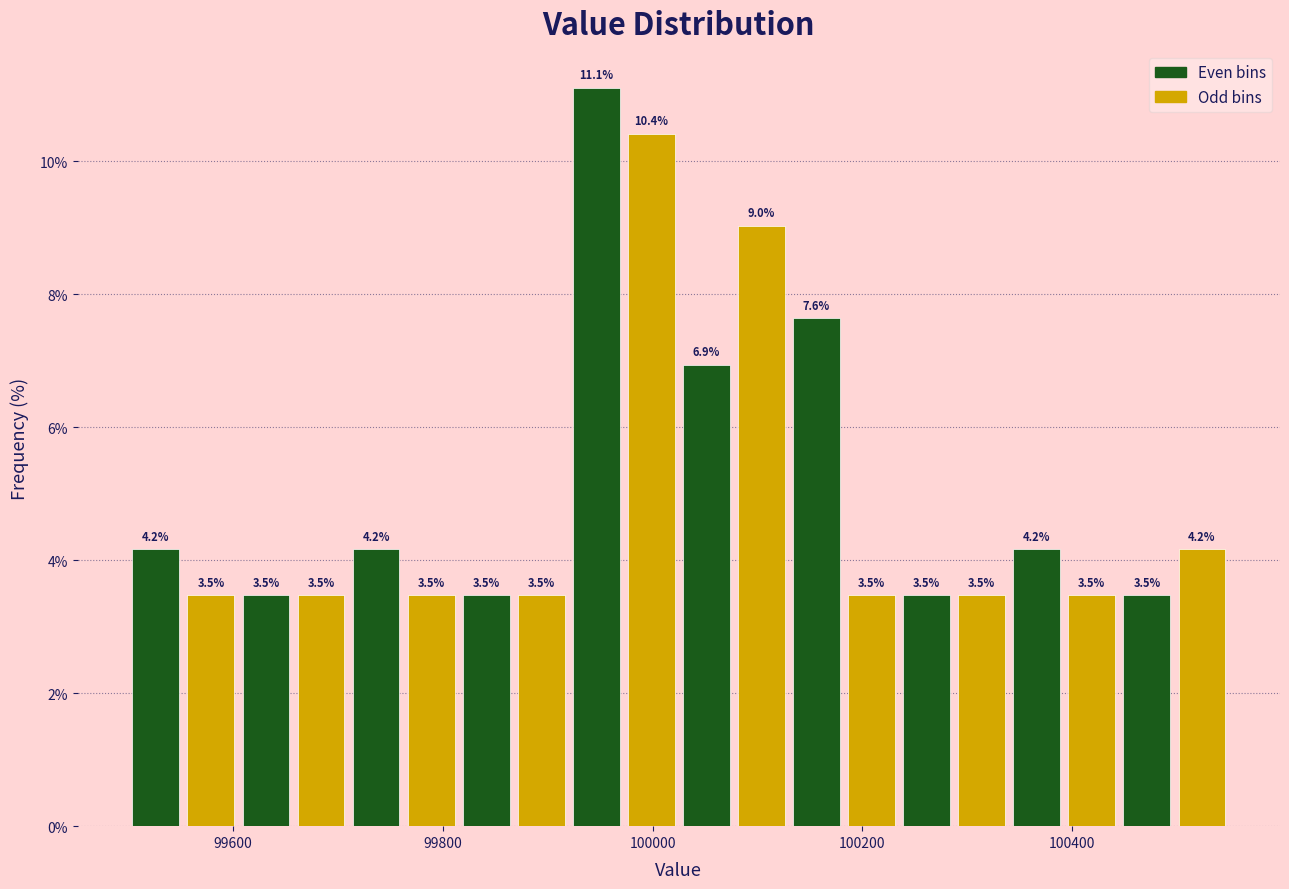

Read against the x-axis, roughly where is the centre of the tallest bar?

99940